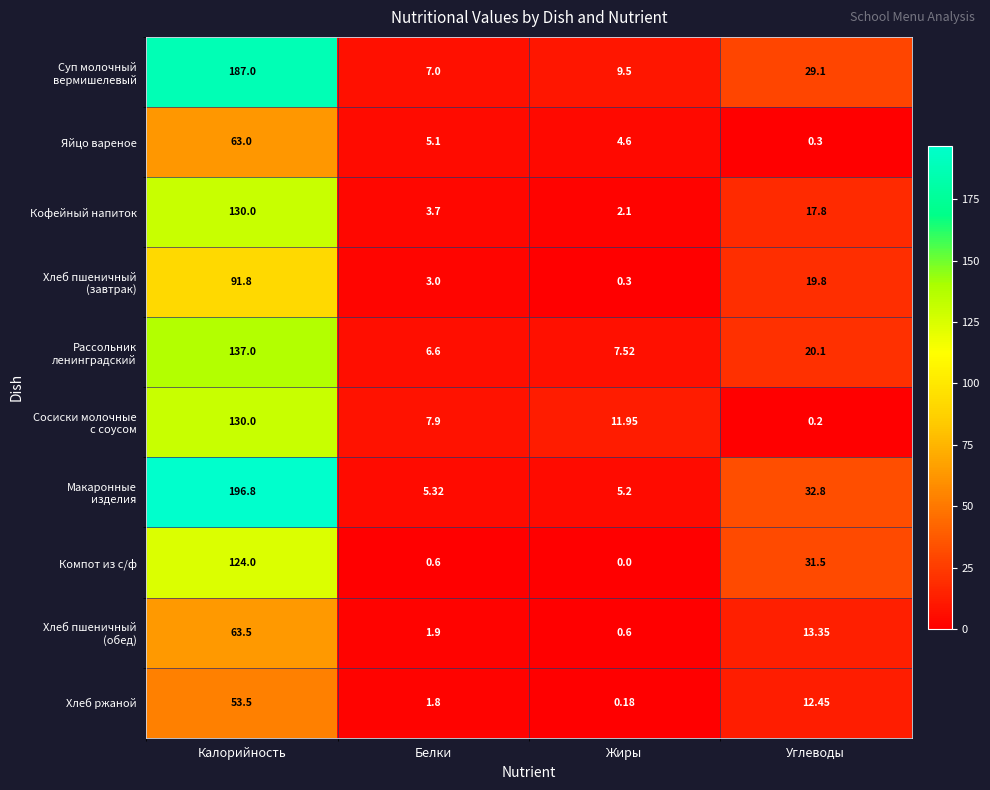

Which category has the highest value across all series?

Калорийность